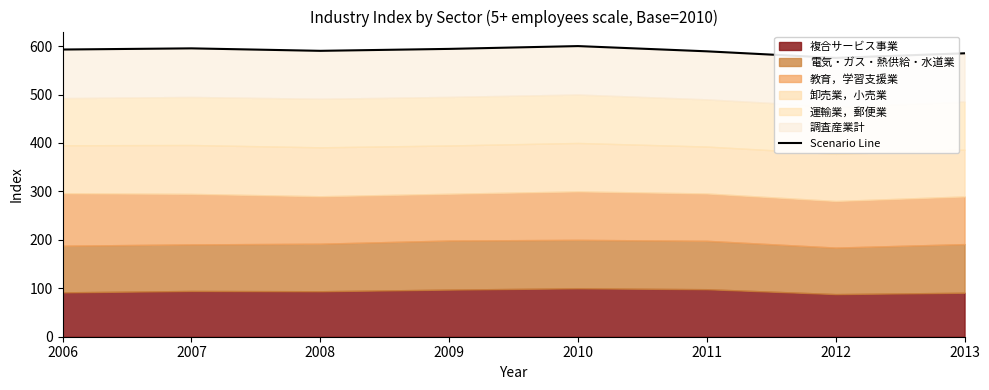

How many points are lower than both their immediate neighbors (excluding endpoints)?

2